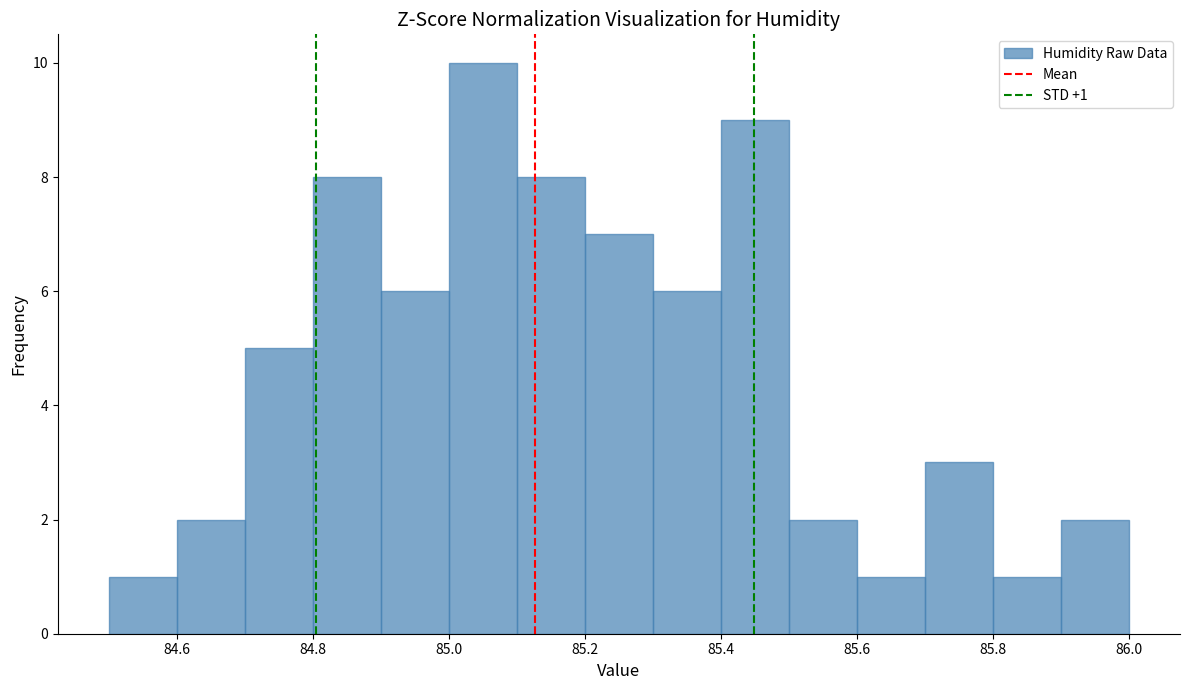

Which range on the x-axis has the tallest bar?

85.0 to 85.1